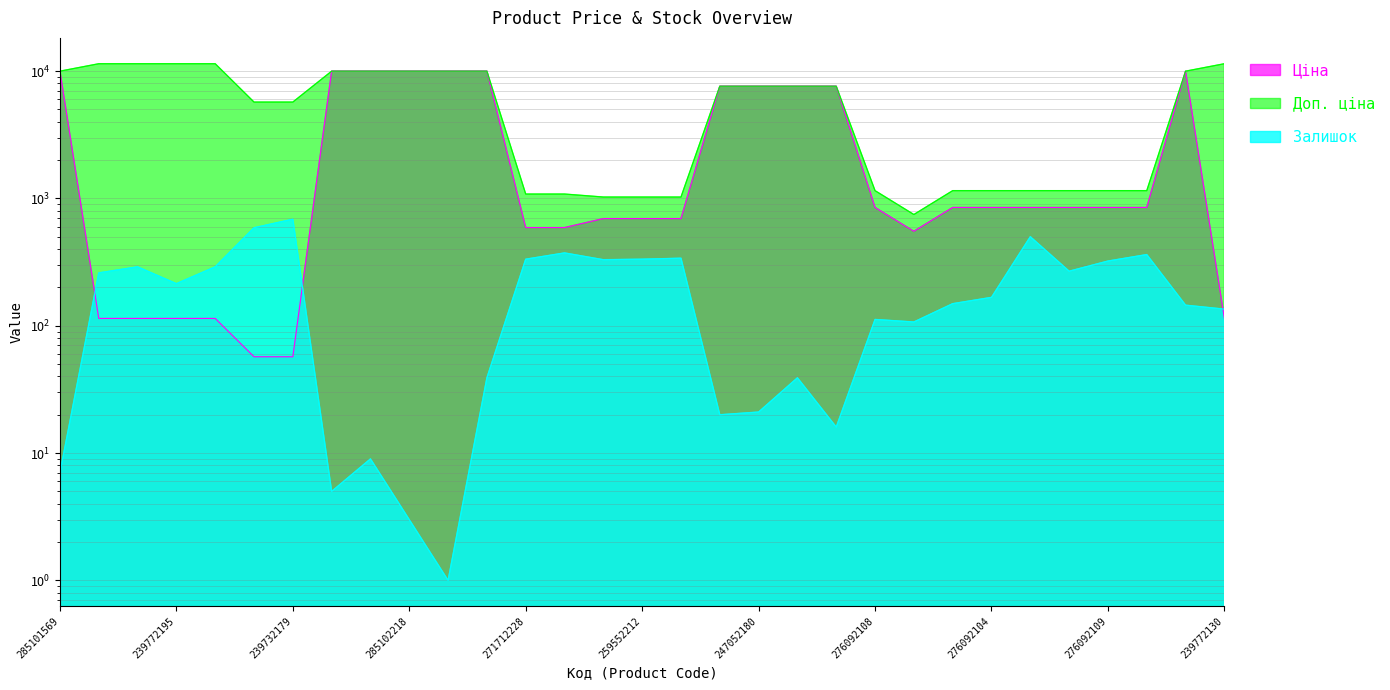

Is it true that Ціна equals 51.3 at 239772130?

False